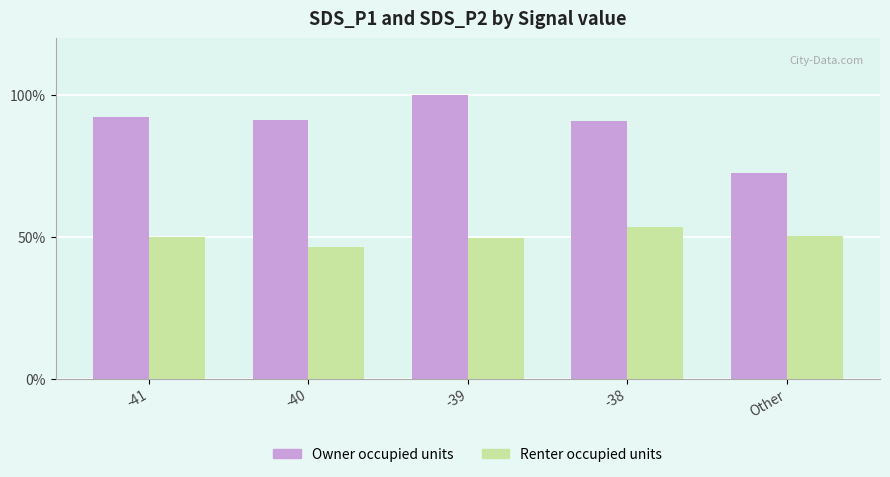

What is the maximum value shown in the chart?

100.0